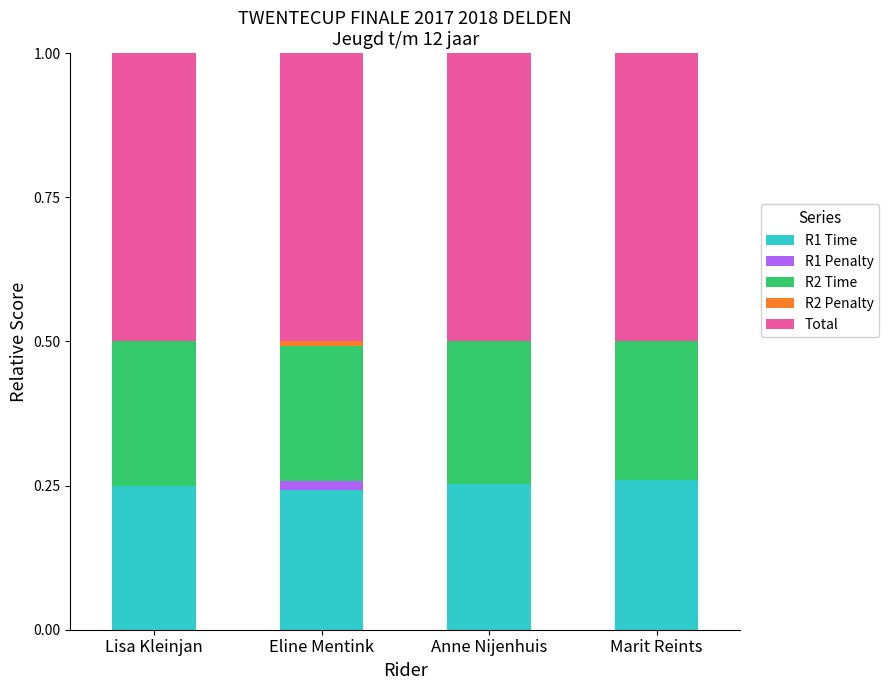

What is the total value across all series at Marit Reints?

1.0